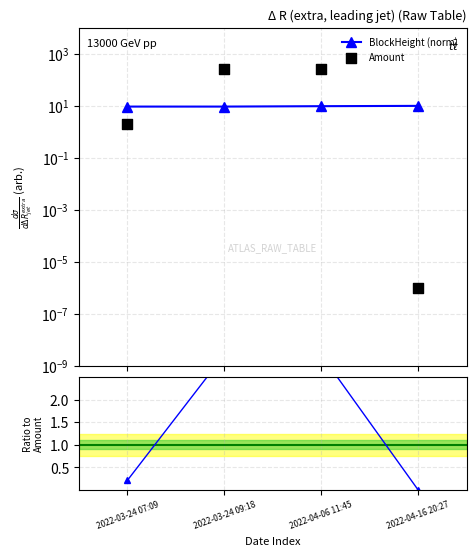

At which category is the sum across all series the highest?

2022-04-06 11:45